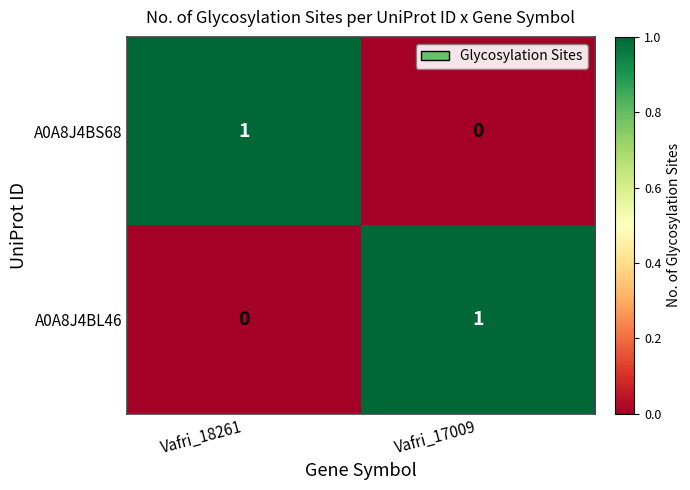

At how many categories does at least one series exceed 0?

2